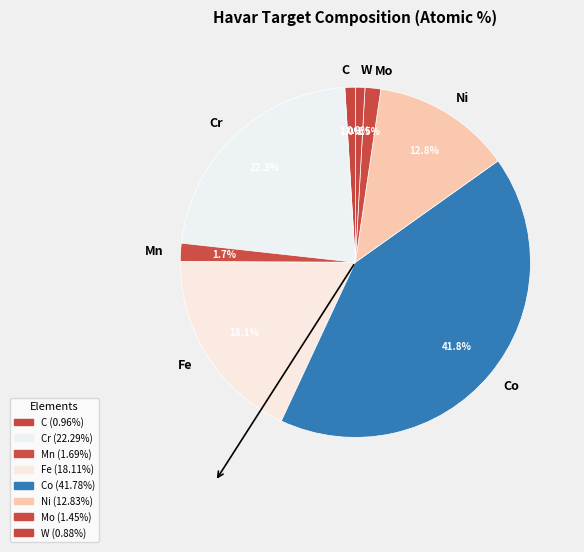

The Ni slice represents 2% of the pie. True or false?

False